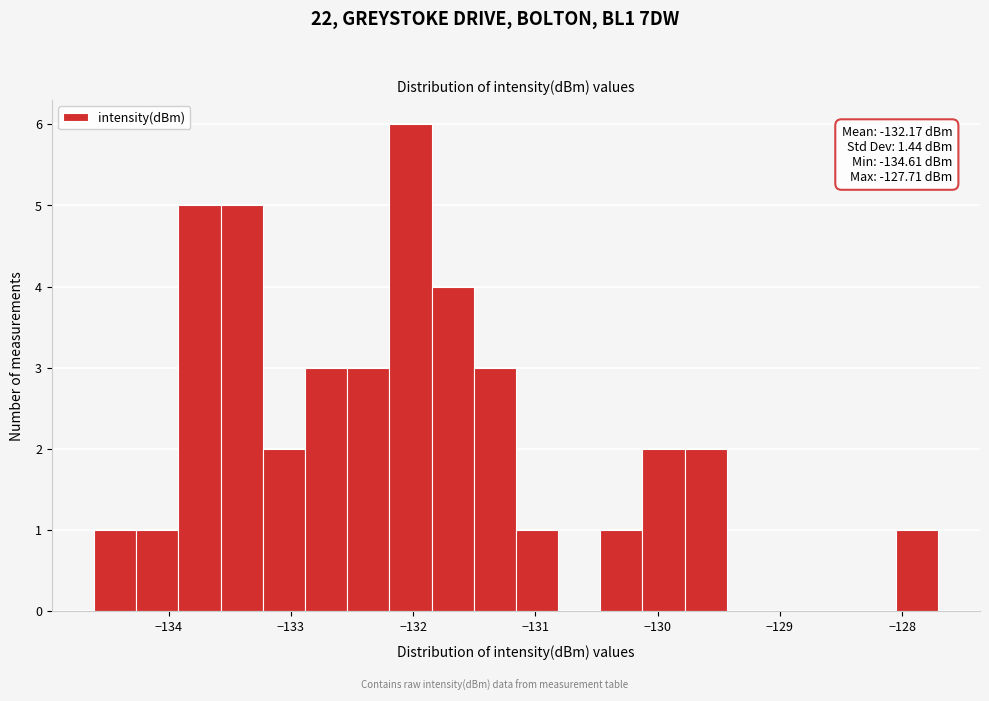

Read against the x-axis, roughly where is the centre of the tallest bar?

-132.0